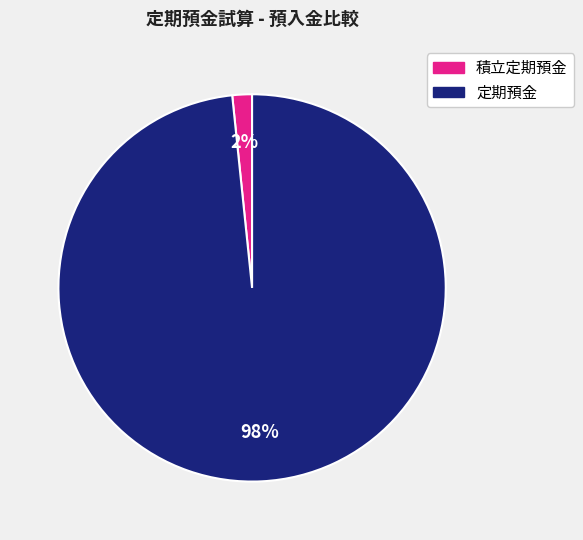

Is the sum of 積立定期預金 and 定期預金 greater than half?

Yes